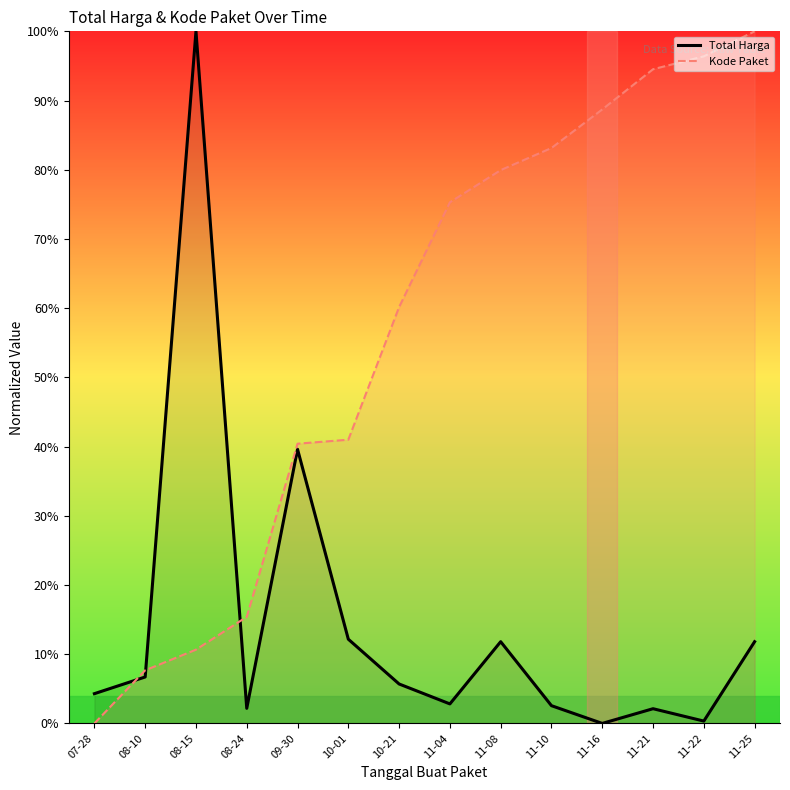

Reading left to right, what are all the values shown in this chart?

Total Harga: 07-28=0.0	08-10=0.1	08-15=1.0	08-24=0.0	09-30=0.4	10-01=0.1	10-21=0.1	11-04=0.0	11-08=0.1	11-10=0.0	11-16=0.0	11-21=0.0	11-22=0.0	11-25=0.1
Kode Paket: 07-28=0.0	08-10=0.1	08-15=0.1	08-24=0.2	09-30=0.4	10-01=0.4	10-21=0.6	11-04=0.8	11-08=0.8	11-10=0.8	11-16=0.9	11-21=0.9	11-22=1.0	11-25=1.0